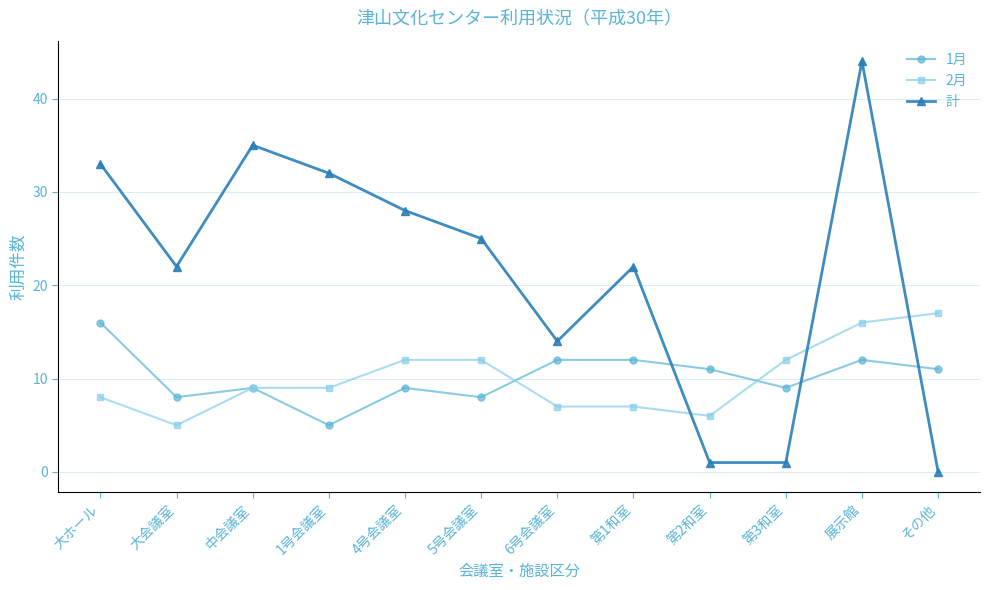

Which series has the largest range (max minus min)?

計